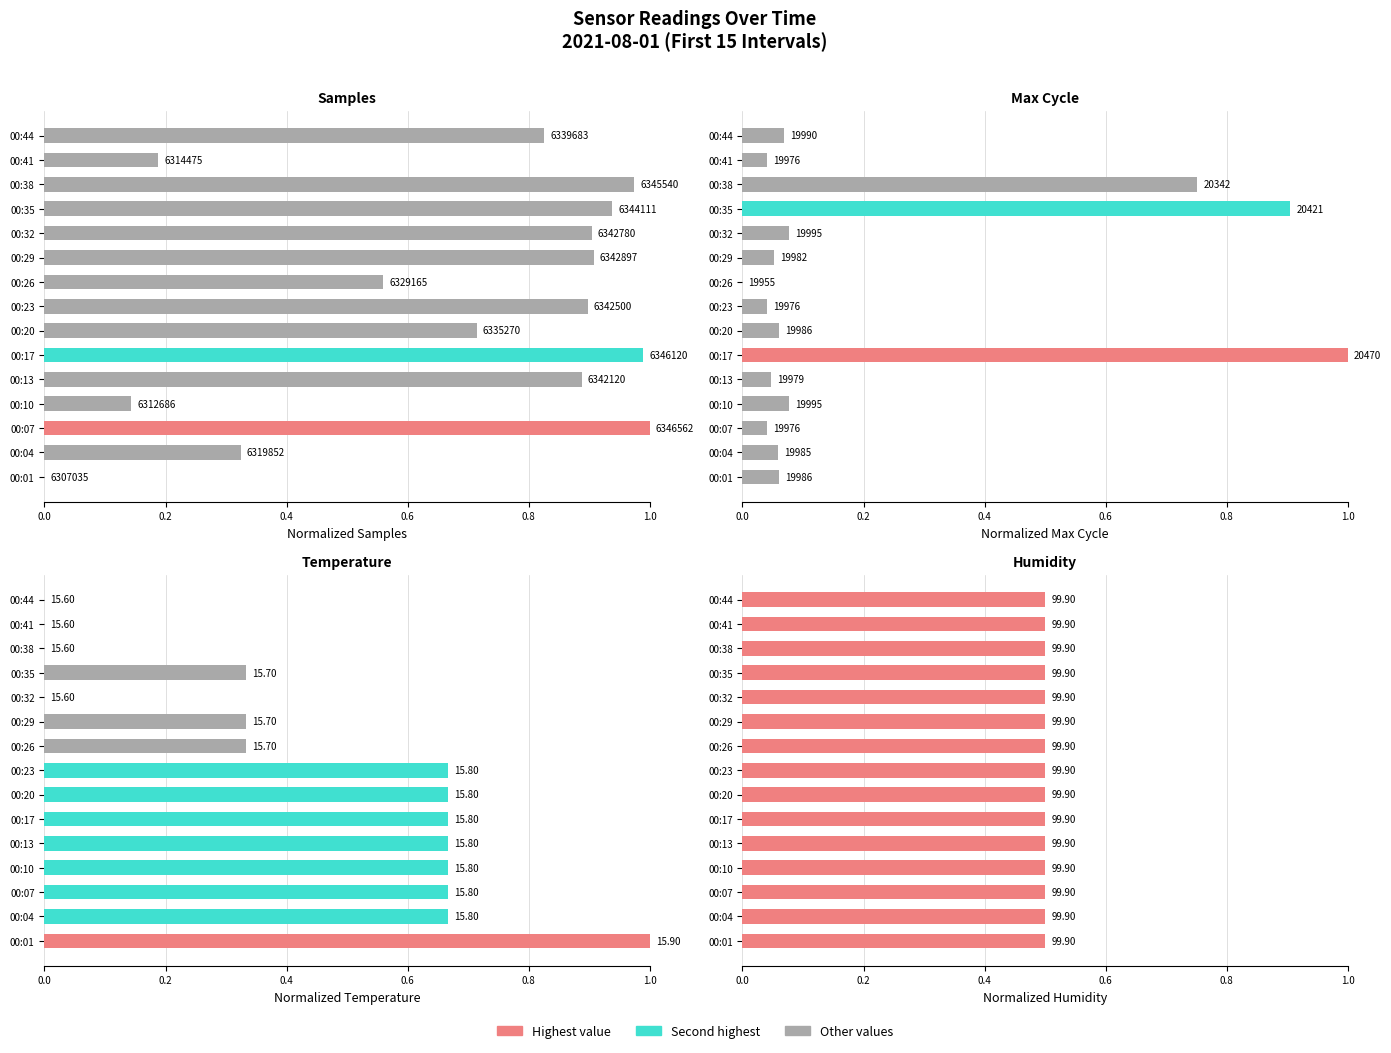

Which series has the widest spread of values?

Samples